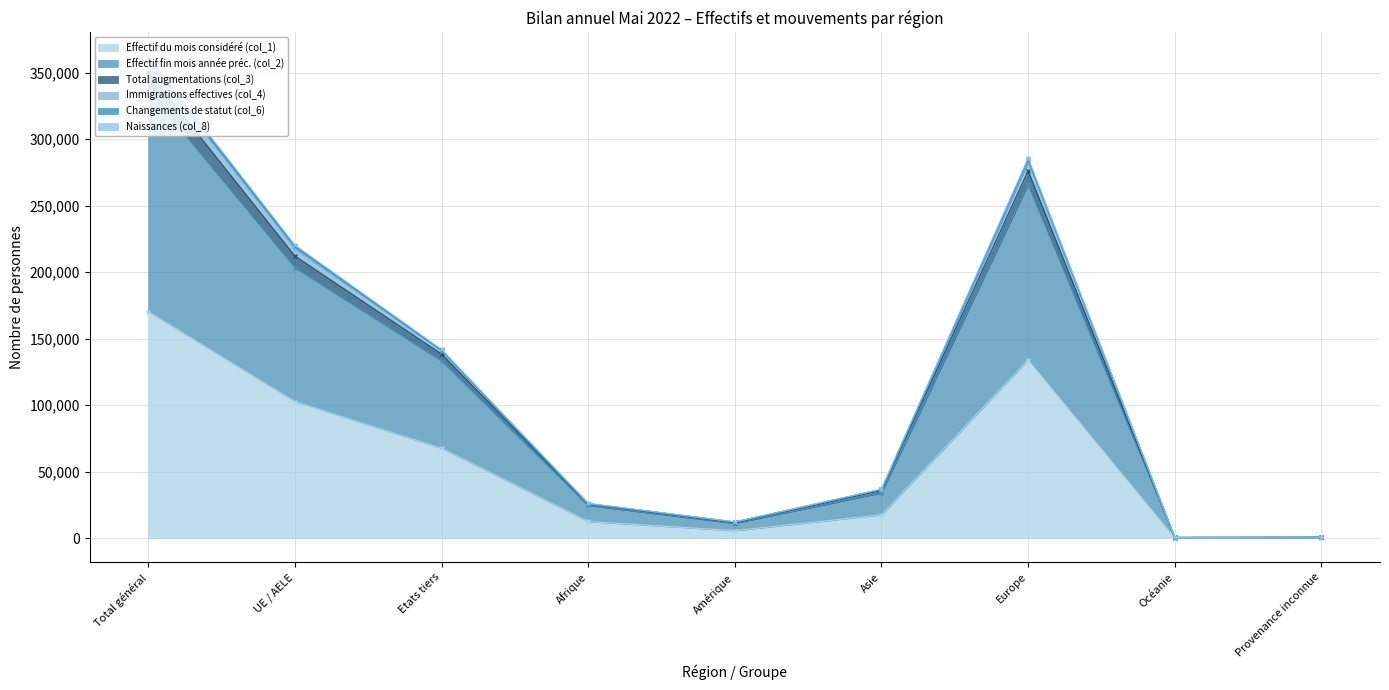

Between Etats tiers and Amérique, which is larger?

Etats tiers